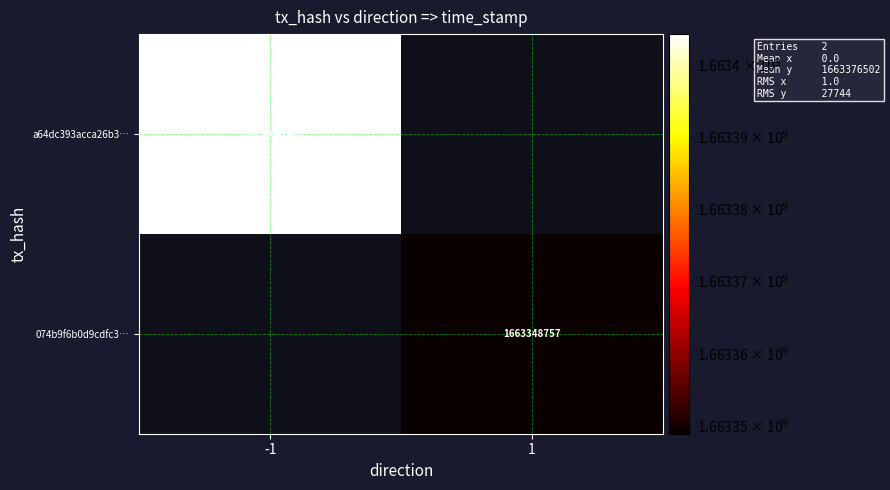

Is the value of 074b9f6b0d9cdfc3… at 1 greater than the value of a64dc393acca26b3… at -1?

No